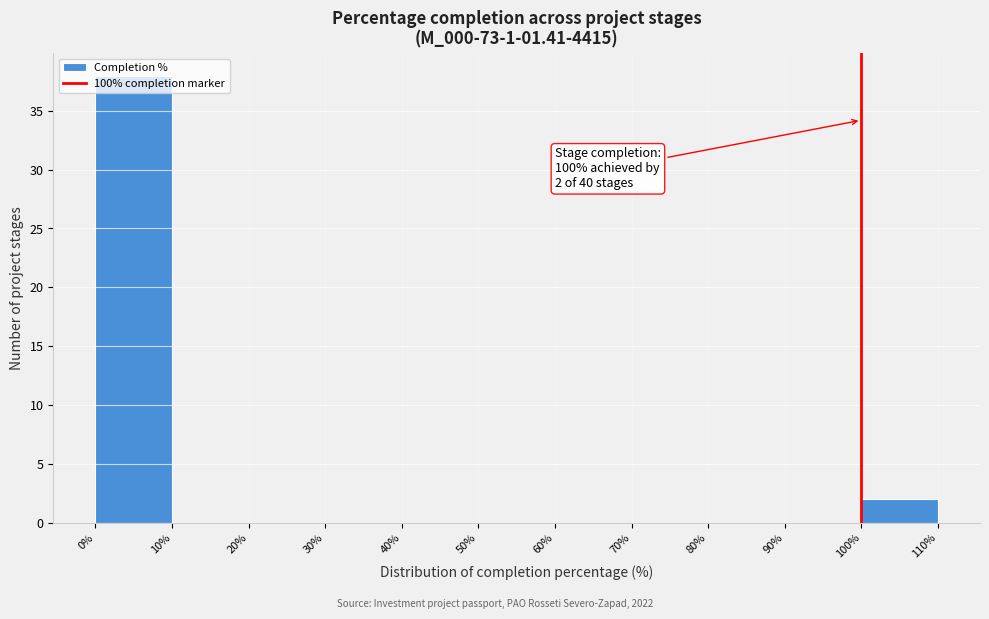

Over which range of the x-axis is the bar tallest?

0% to 10%